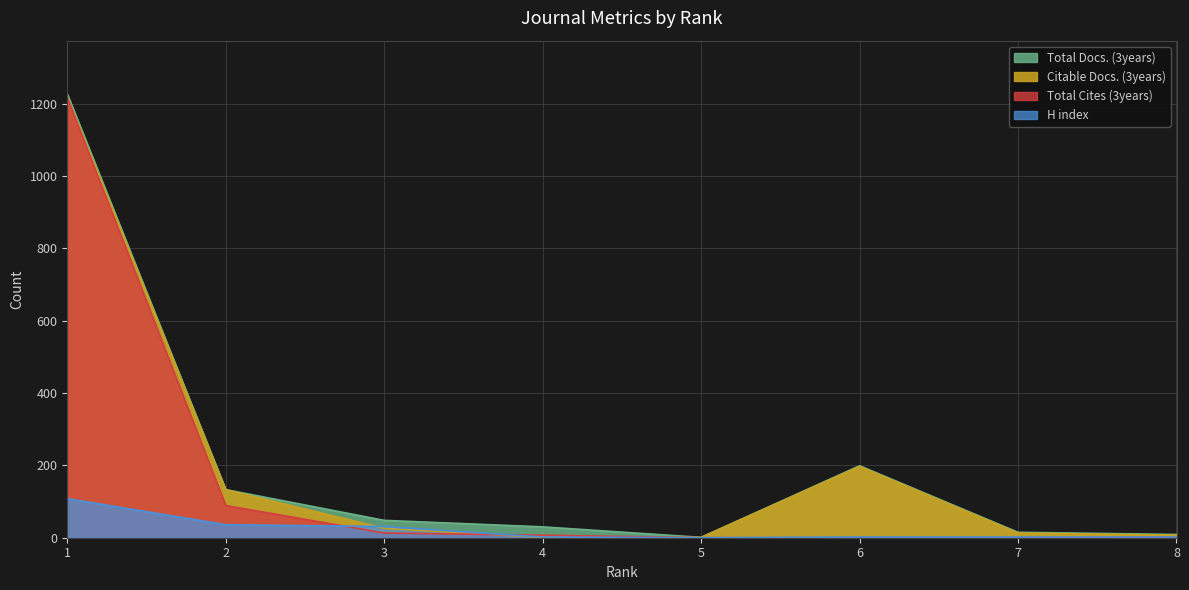

What is the highest value of the Total Cites (3years) series?

1218